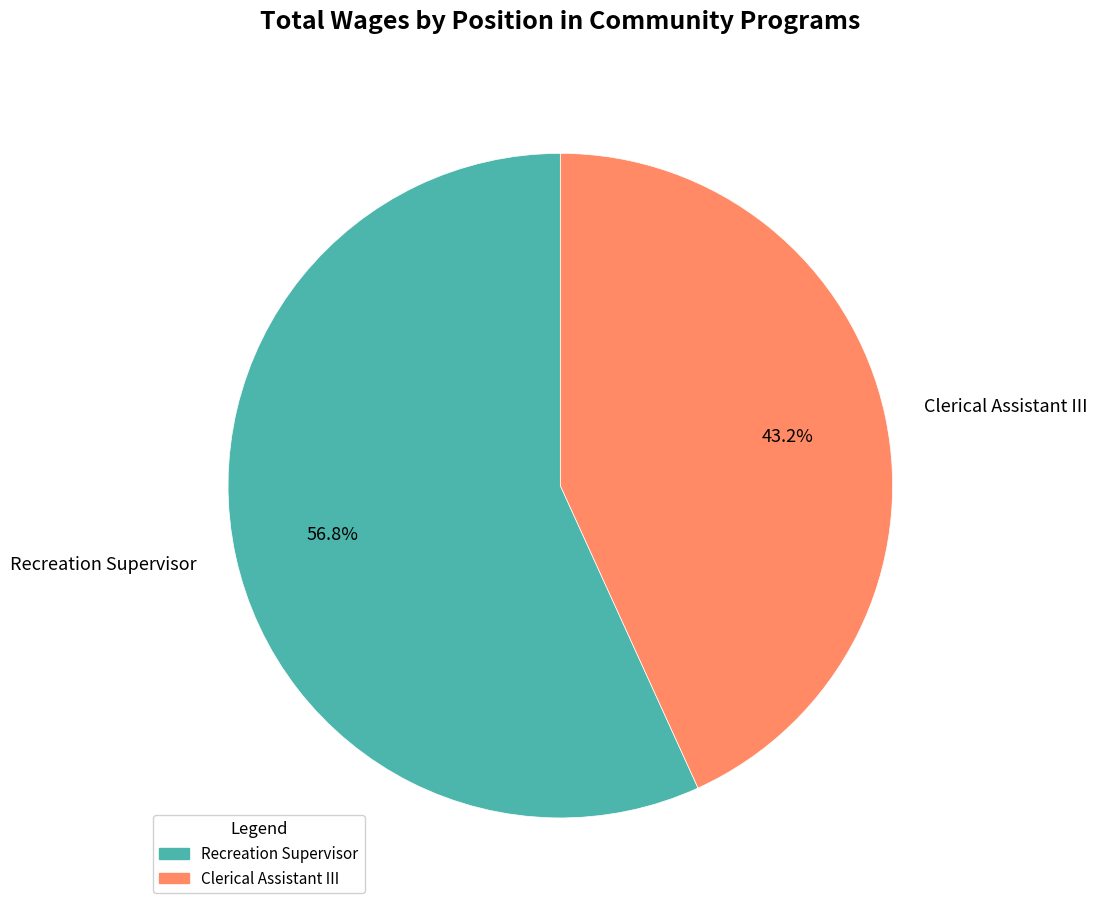

How many segments does this pie chart have?

2